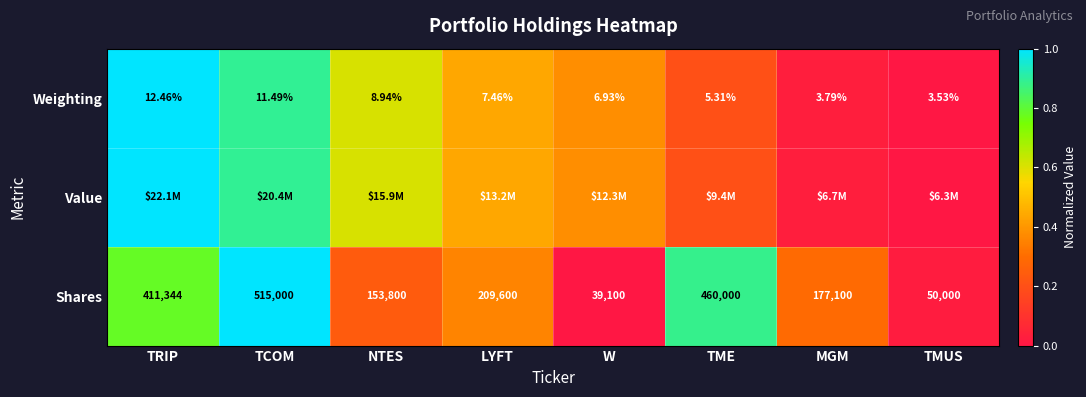

The value of Shares at TCOM is 0.2. True or false?

False